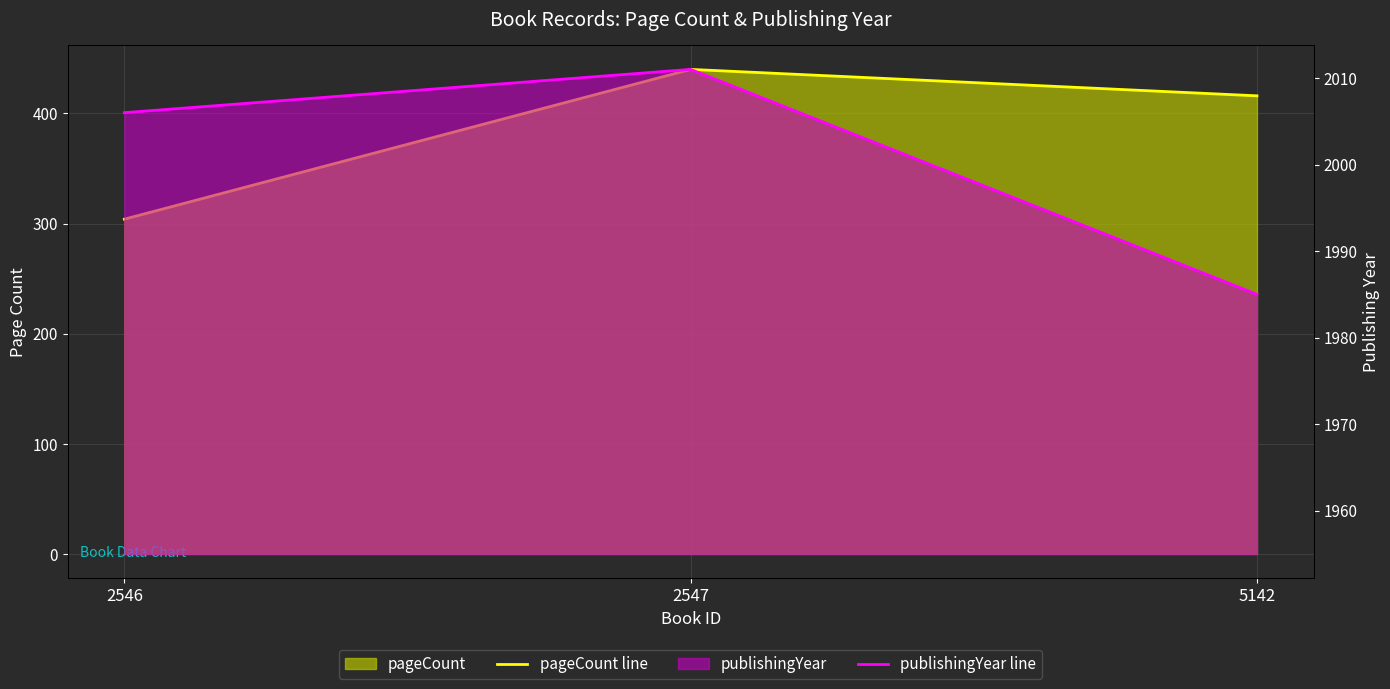

Which label corresponds to the smallest value in the chart?

2546